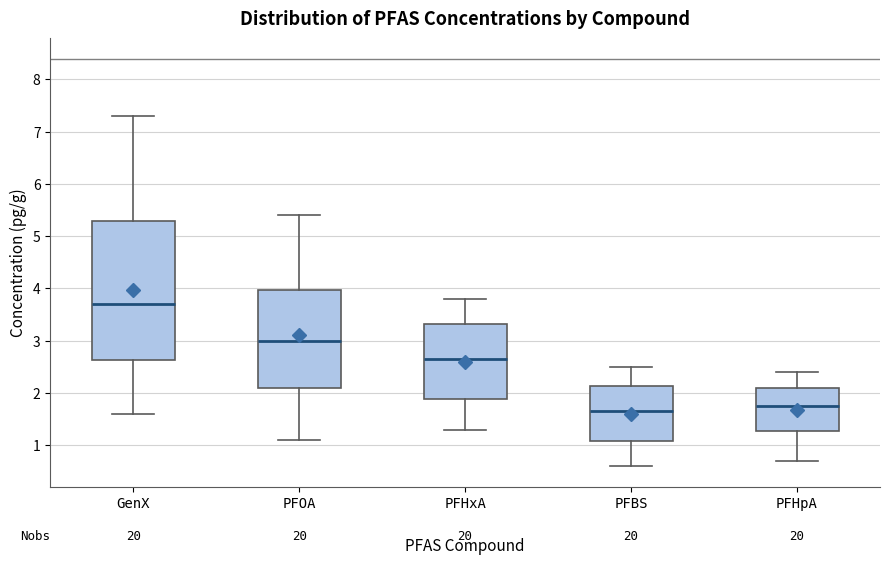

Which box has the lowest median line?

PFBS